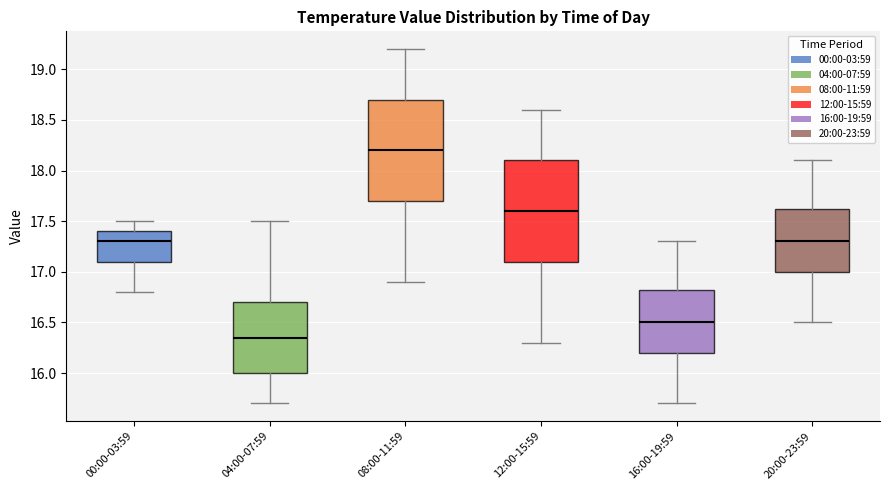

Where is the upper edge of the box for 04:00-07:59 on the y-axis? The values are not printed on the chart, so give them approximately, as read against the axis.

16.70